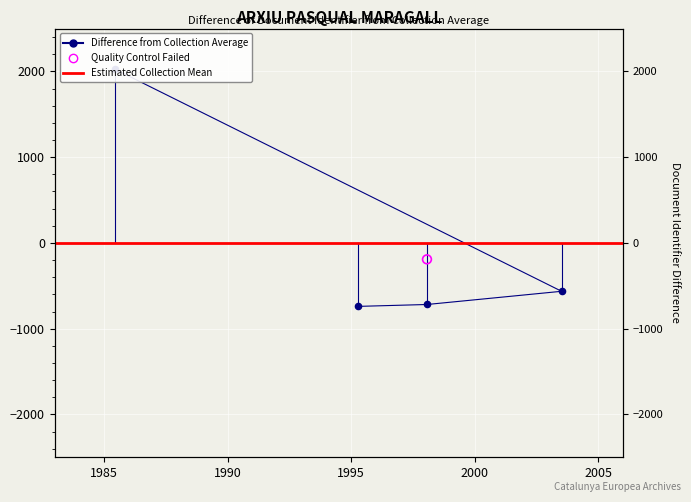

Which has a higher value, 1995-04-16 or 1985-06-17?

1985-06-17